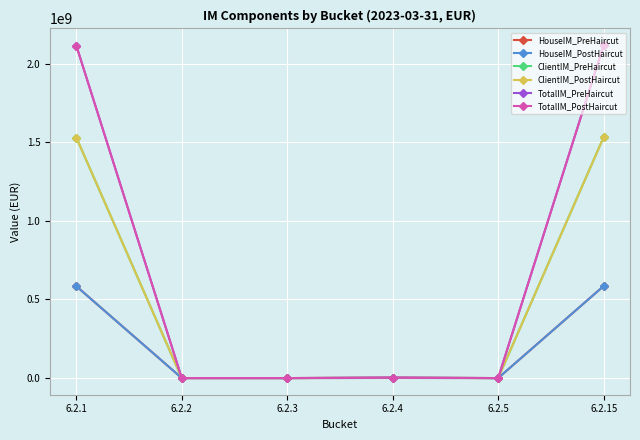

Does the chart have visible grid lines?

Yes